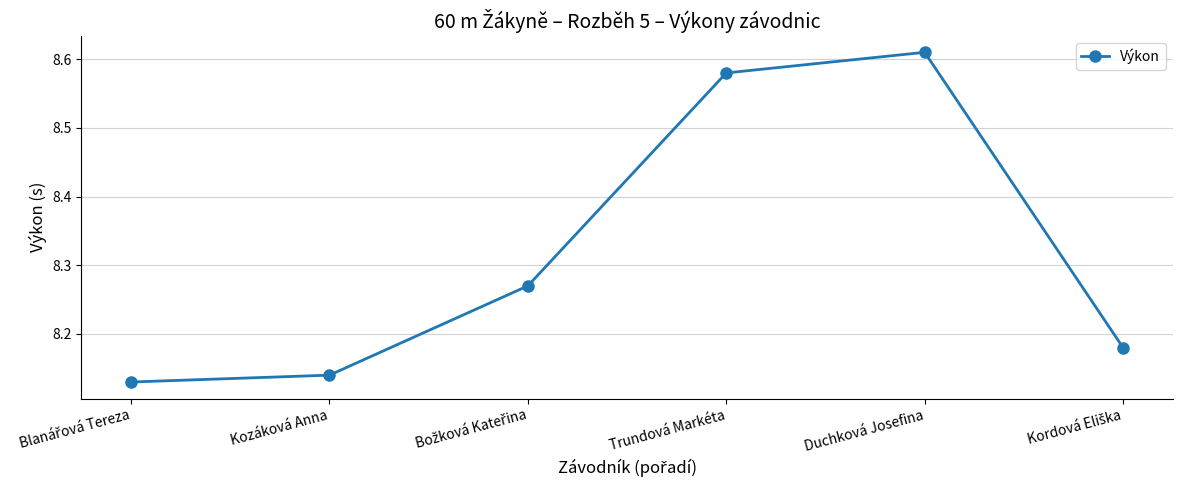

The chart shows a value of 13.0 at Kozáková Anna. True or false?

False